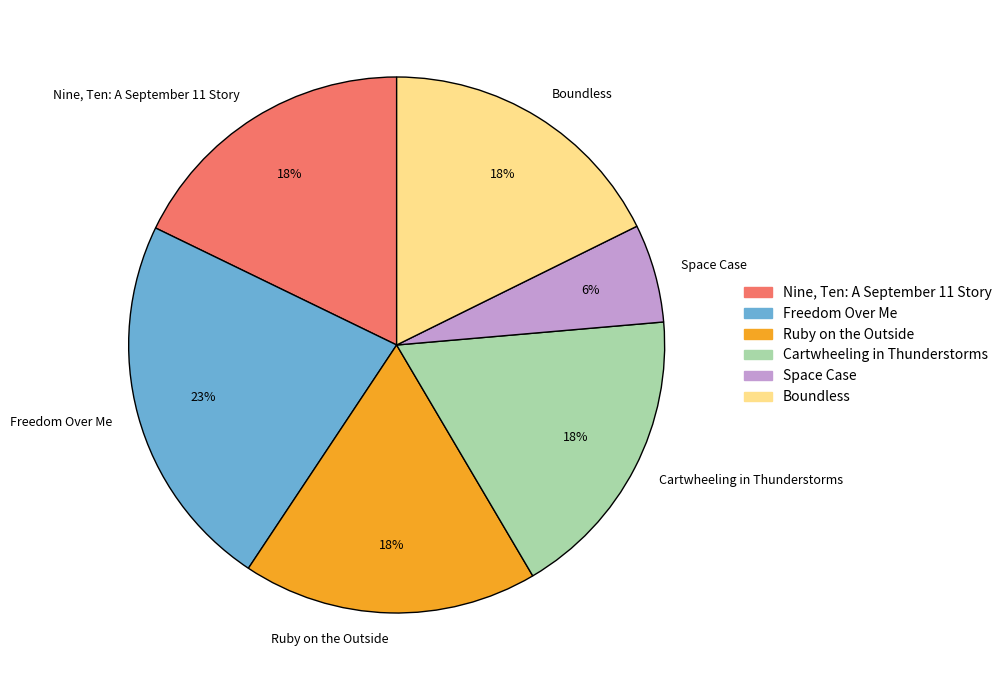

Between Space Case and Freedom Over Me, which is larger?

Freedom Over Me